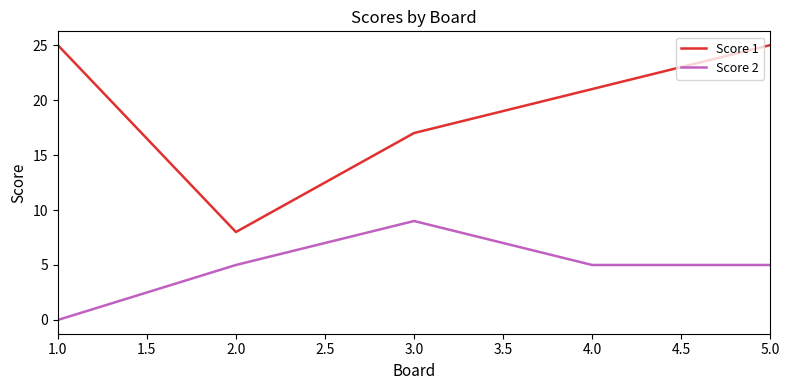

Which series changed the most between 1.0 and 5.0?

Score 2